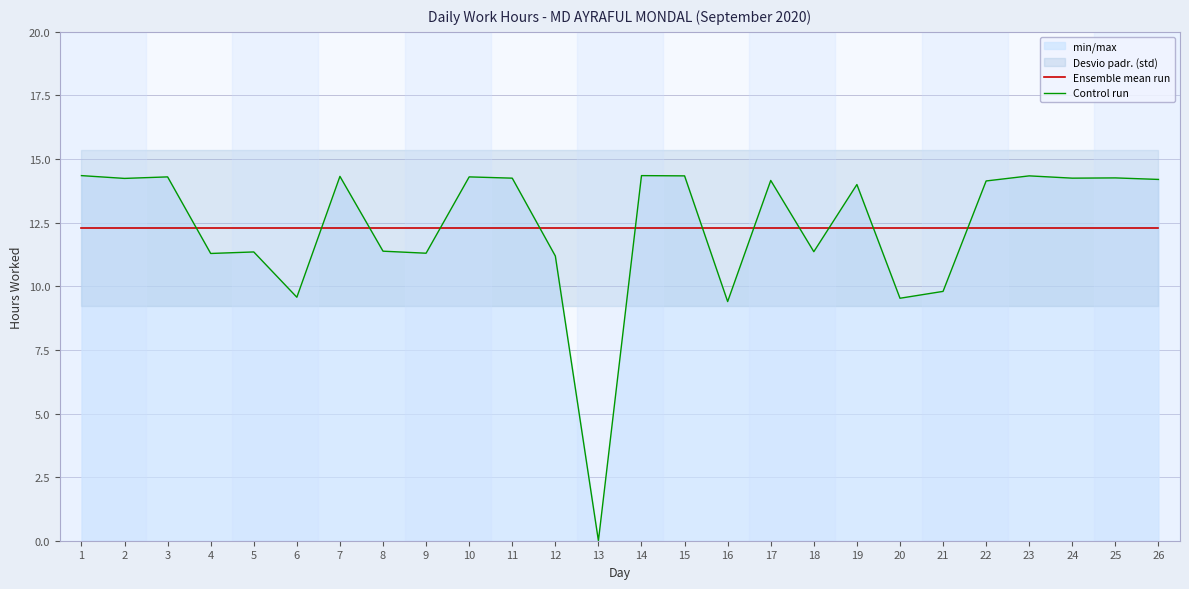

The Ensemble mean run series shows 18.8 at 11. True or false?

False